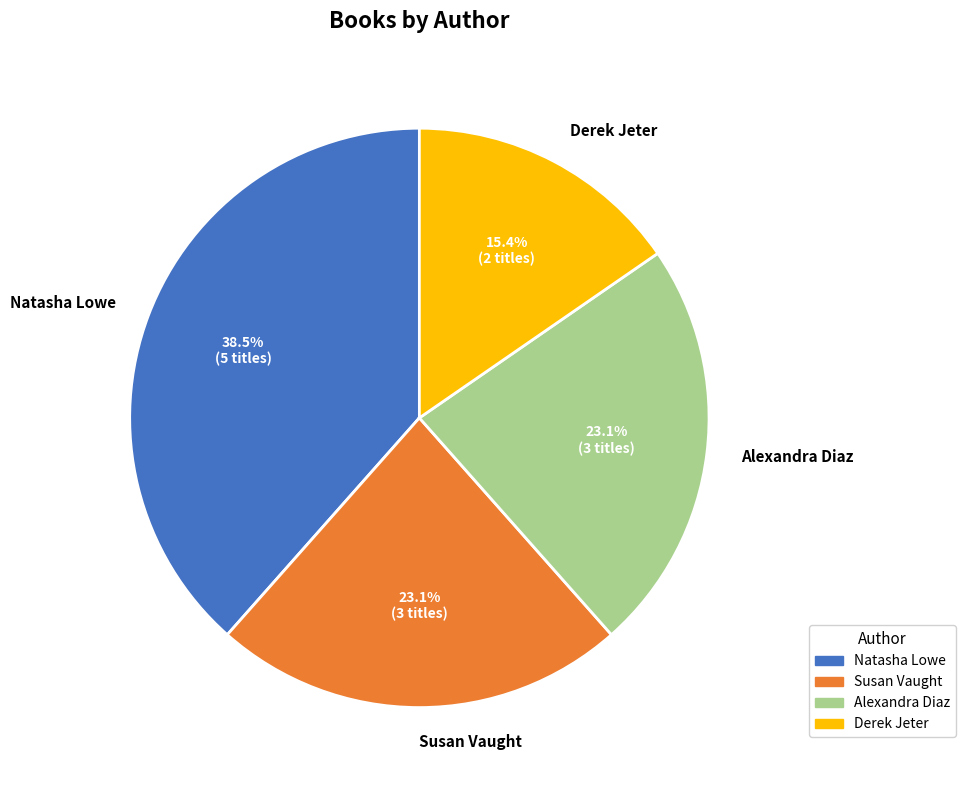

Approximately how many times larger is the value at Derek Jeter compared to Natasha Lowe?

0.4